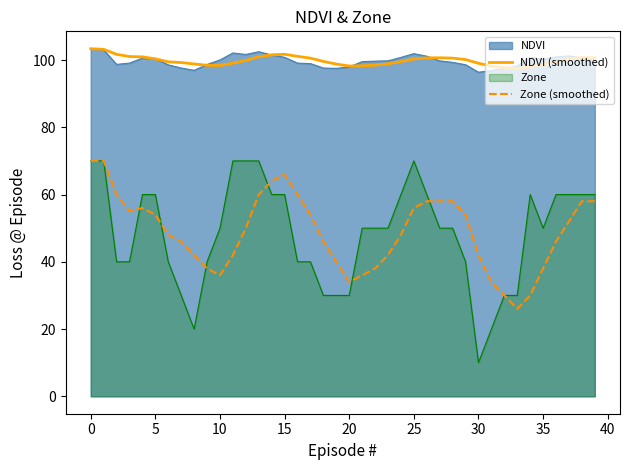

Read the NDVI (smoothed) value at 0.

103.4